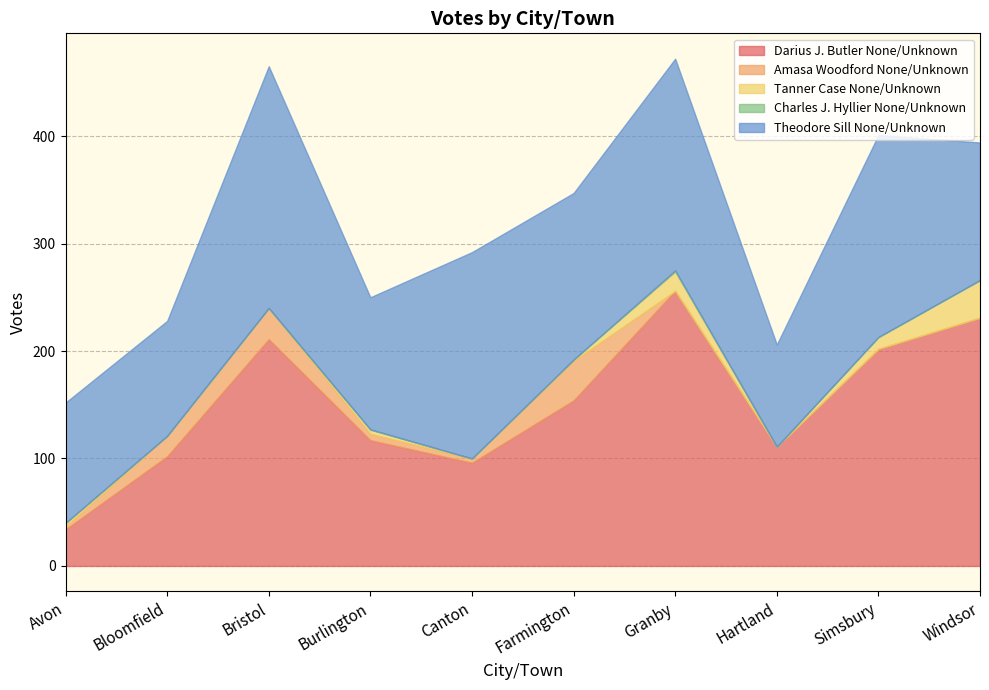

The Theodore Sill None/Unknown series shows 192 at Canton. True or false?

True